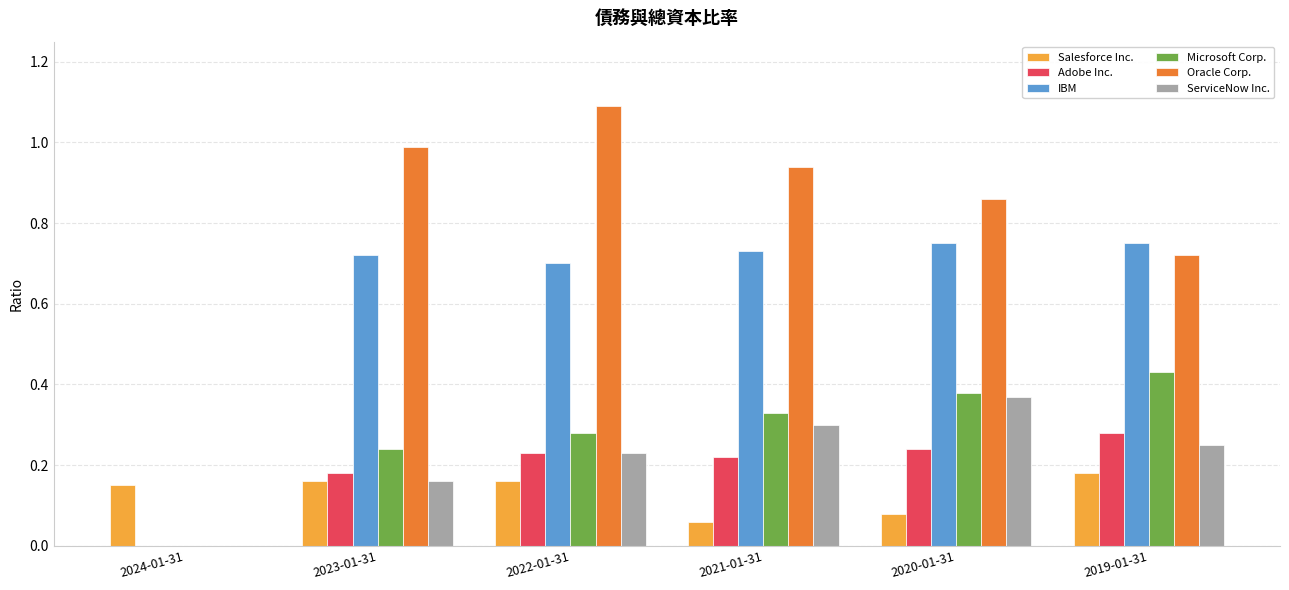

Which series changed the most between 2024-01-31 and 2022-01-31?

Oracle Corp.